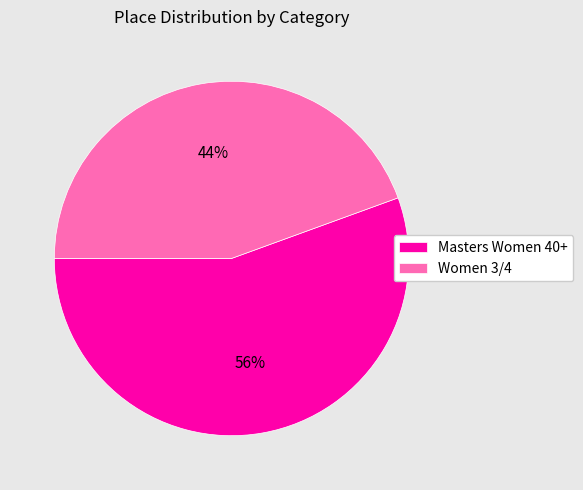

To the nearest percent, what portion does Women 3/4 represent?

44%